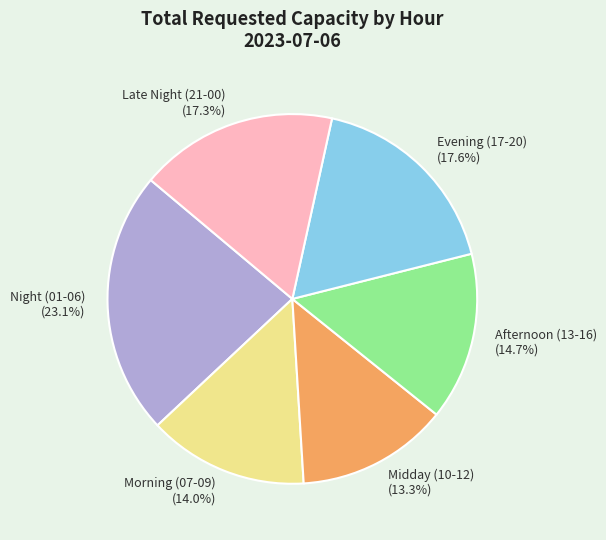

Approximately how many times larger is the value at Late Night (21-00) (17.3%) compared to Morning (07-09) (14.0%)?

1.2